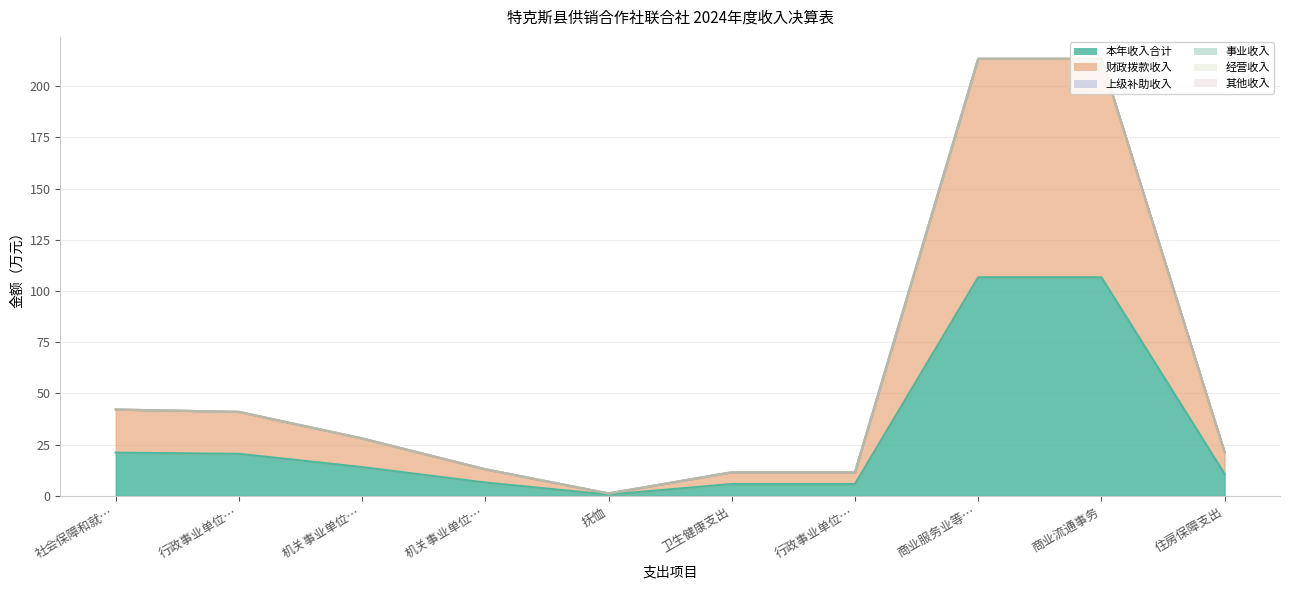

Reading right to left, transcribe all the data shown in this chart.

本年收入合计: 10.7	106.7	106.7	5.8	5.8	0.6	6.5	14.0	20.5	21.1
财政拨款收入: 10.7	106.7	106.7	5.8	5.8	0.6	6.5	14.0	20.5	21.1
上级补助收入: 0.0	0.0	0.0	0.0	0.0	0.0	0.0	0.0	0.0	0.0
事业收入: 0.0	0.0	0.0	0.0	0.0	0.0	0.0	0.0	0.0	0.0
经营收入: 0.0	0.0	0.0	0.0	0.0	0.0	0.0	0.0	0.0	0.0
其他收入: 0.0	0.0	0.0	0.0	0.0	0.0	0.0	0.0	0.0	0.0